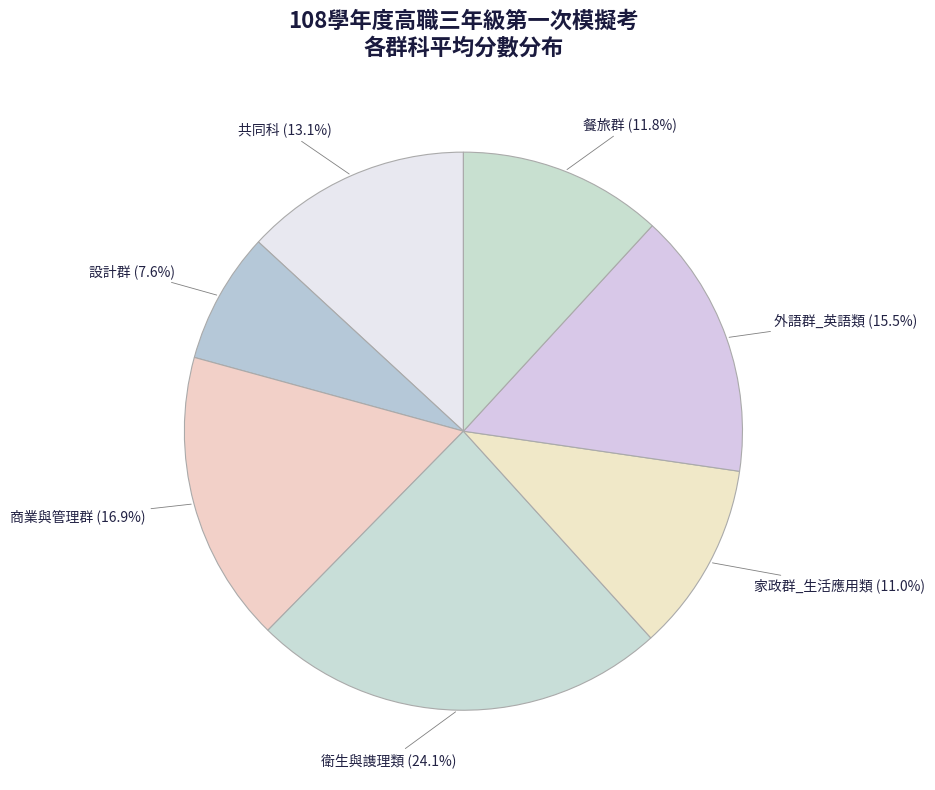

Count the number of slices in the pie.

7